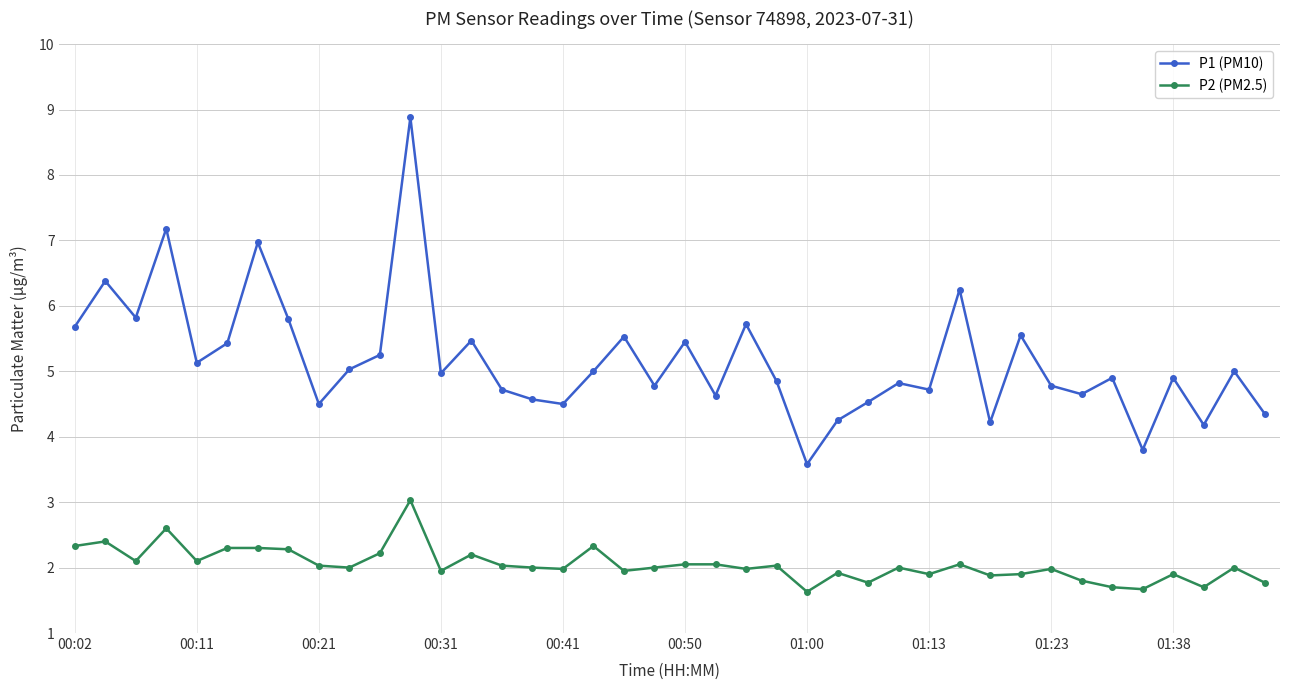

List the series in order of their peak value, highest first.

P1 (PM10), P2 (PM2.5)